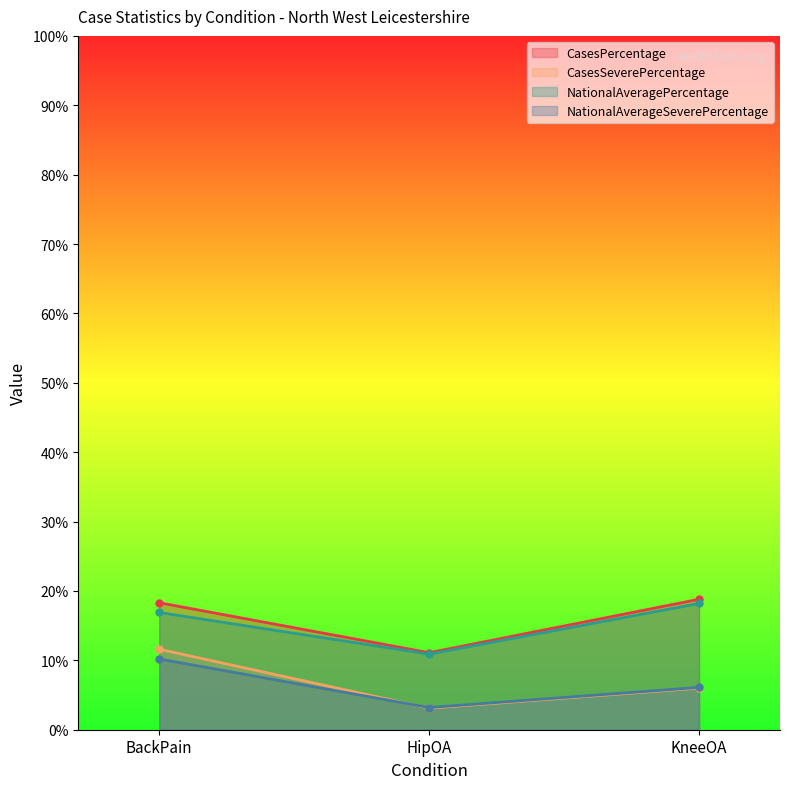

What is the minimum value shown in the chart?

3.1